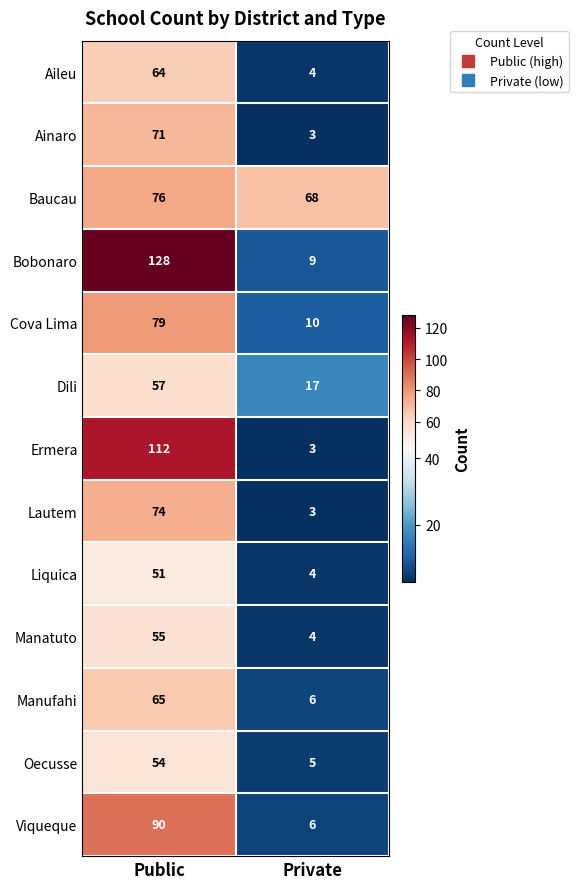

Reading left to right, list all the values displayed in this chart.

Aileu: 64	4
Ainaro: 71	3
Baucau: 76	68
Bobonaro: 128	9
Cova Lima: 79	10
Dili: 57	17
Ermera: 112	3
Lautem: 74	3
Liquica: 51	4
Manatuto: 55	4
Manufahi: 65	6
Oecusse: 54	5
Viqueque: 90	6